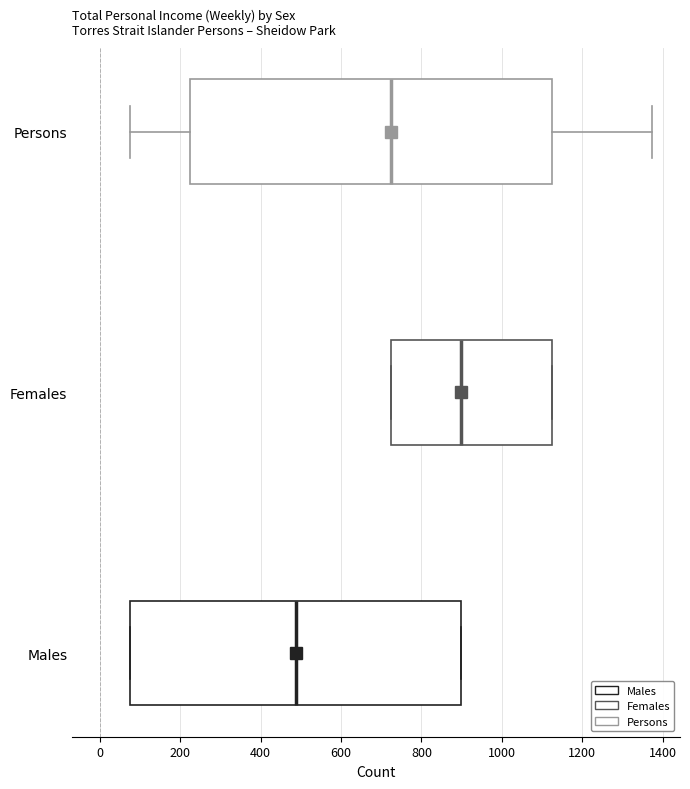

Comparing the boxes themselves (not the whiskers), which one is the widest?

Persons